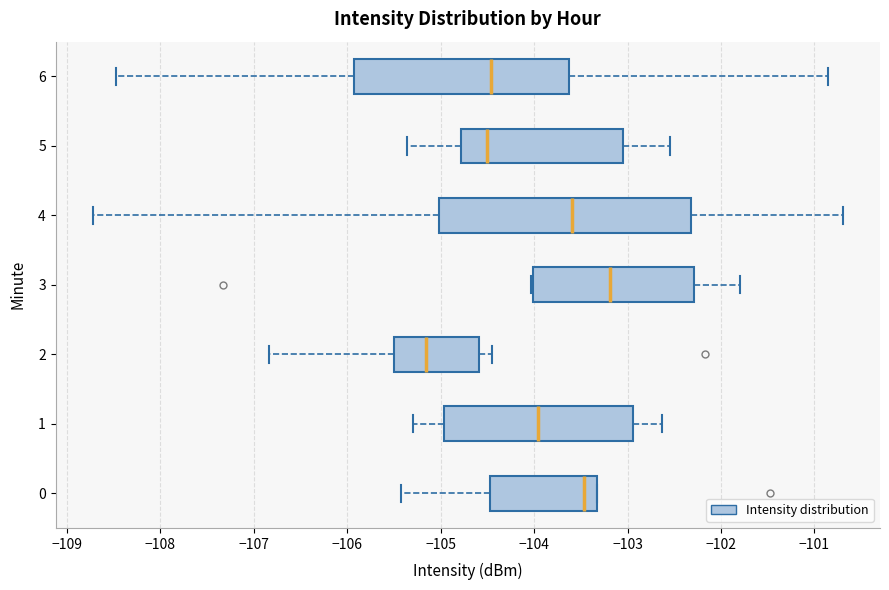

Where is the right edge of the box at y = 6 on the x-axis? The values are not printed on the chart, so give them approximately, as read against the axis.

-103.6